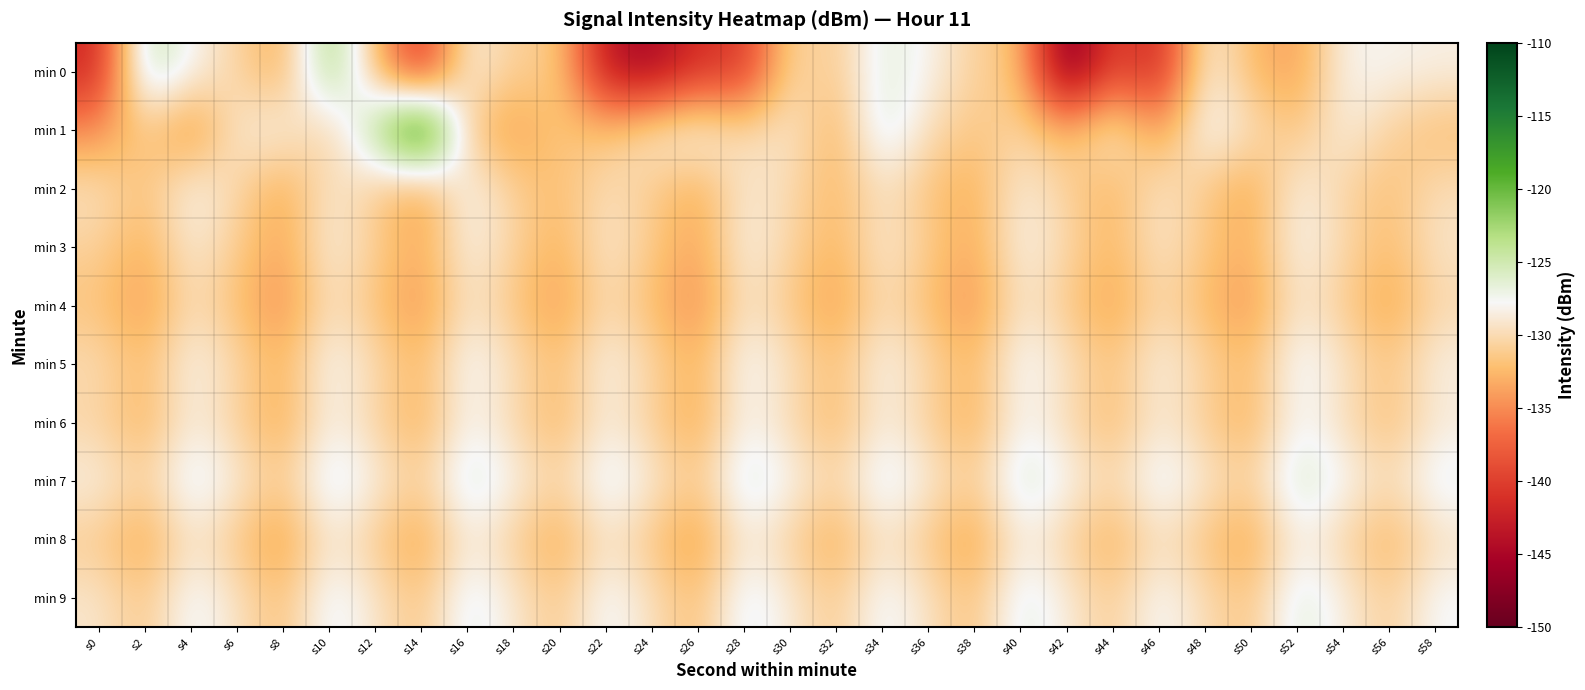

Which series has the largest total across all categories?

min 7